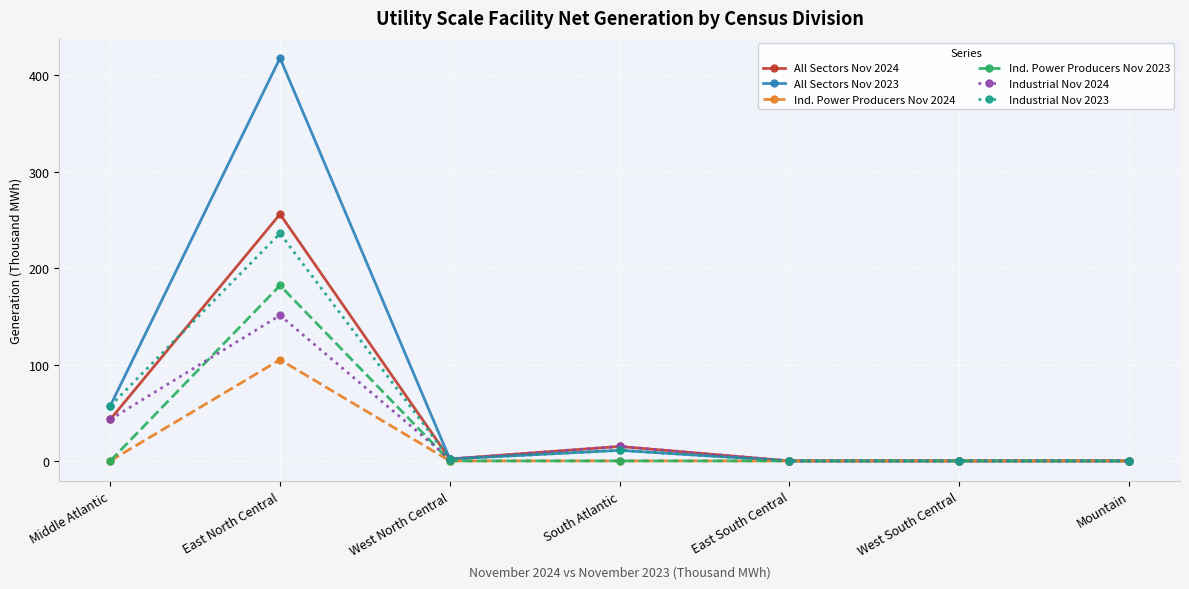

What is the greatest value displayed?

418.0